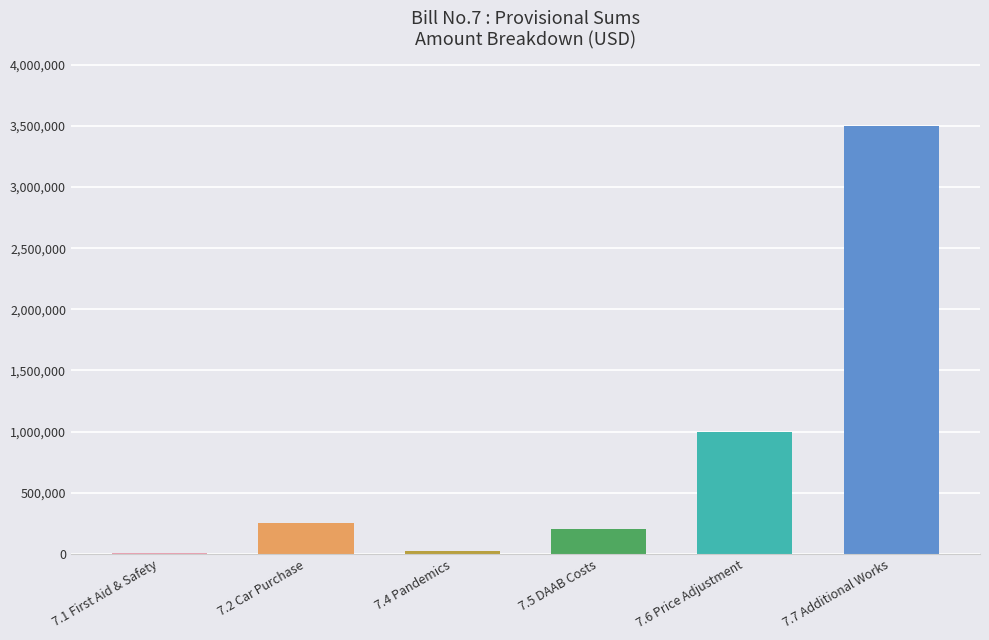

The value at 7.7 Additional Works is 5839506. True or false?

False